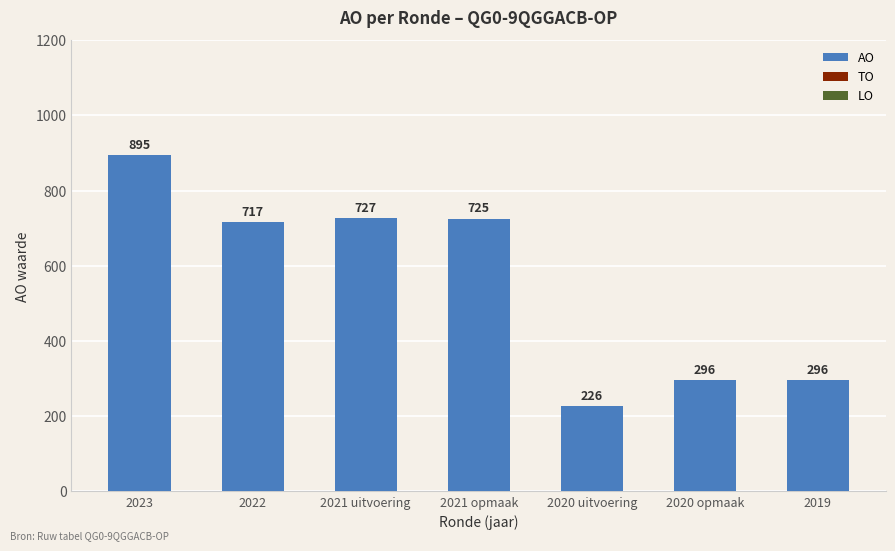

What is the label of the 6th bar from the right?

2022